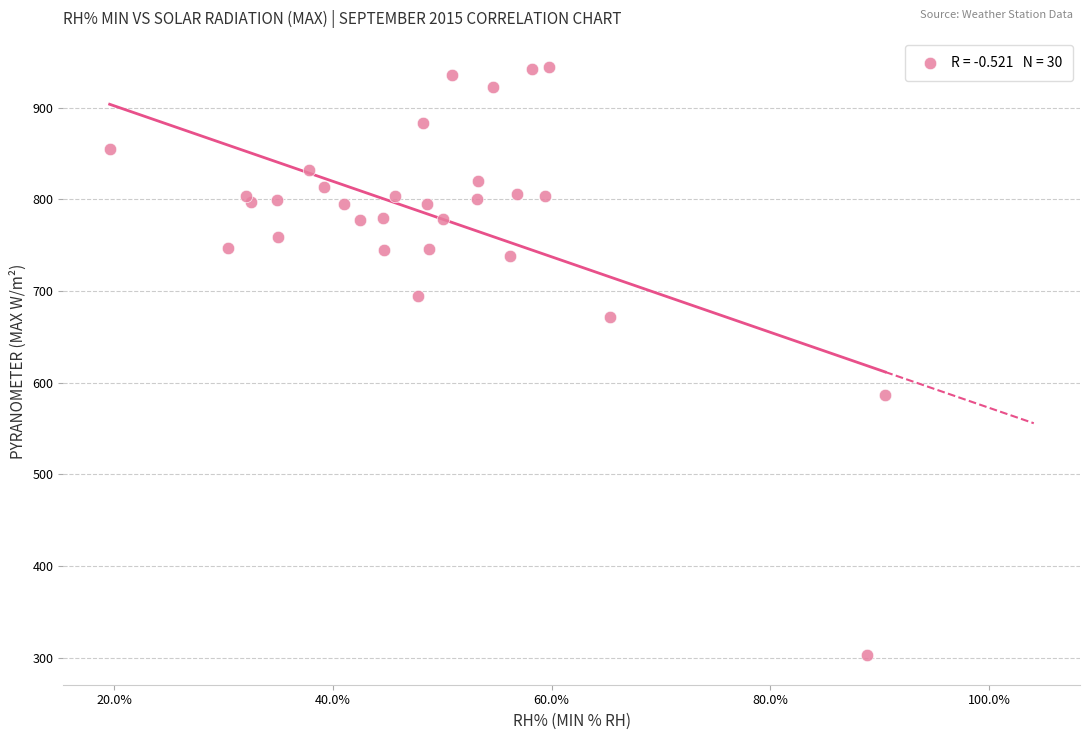

What Y value in the scatter plot is closest to 623?

586.7